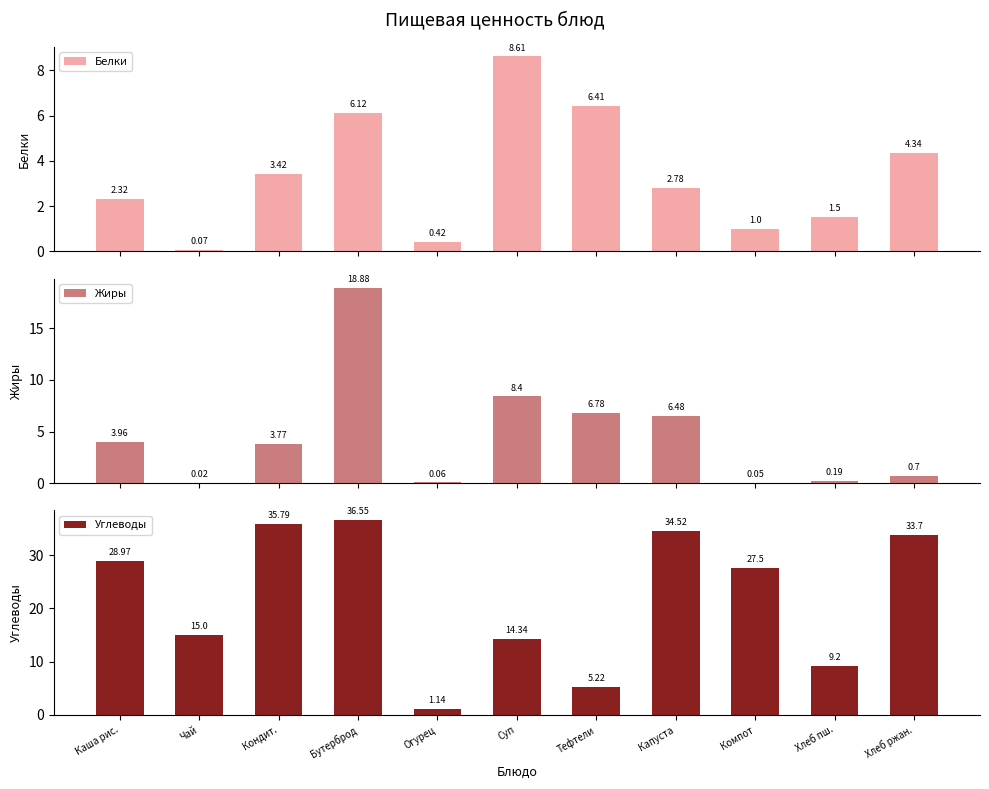

True or false: Белки has a value of 3.8 at Каша рис..

False